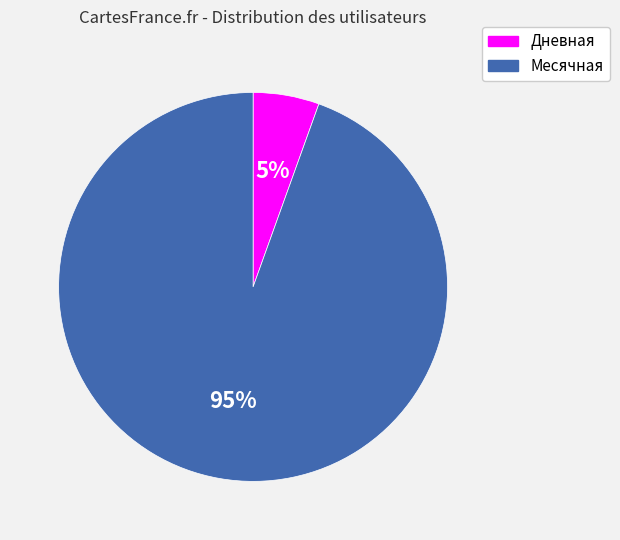

Which slice is the smallest?

Дневная